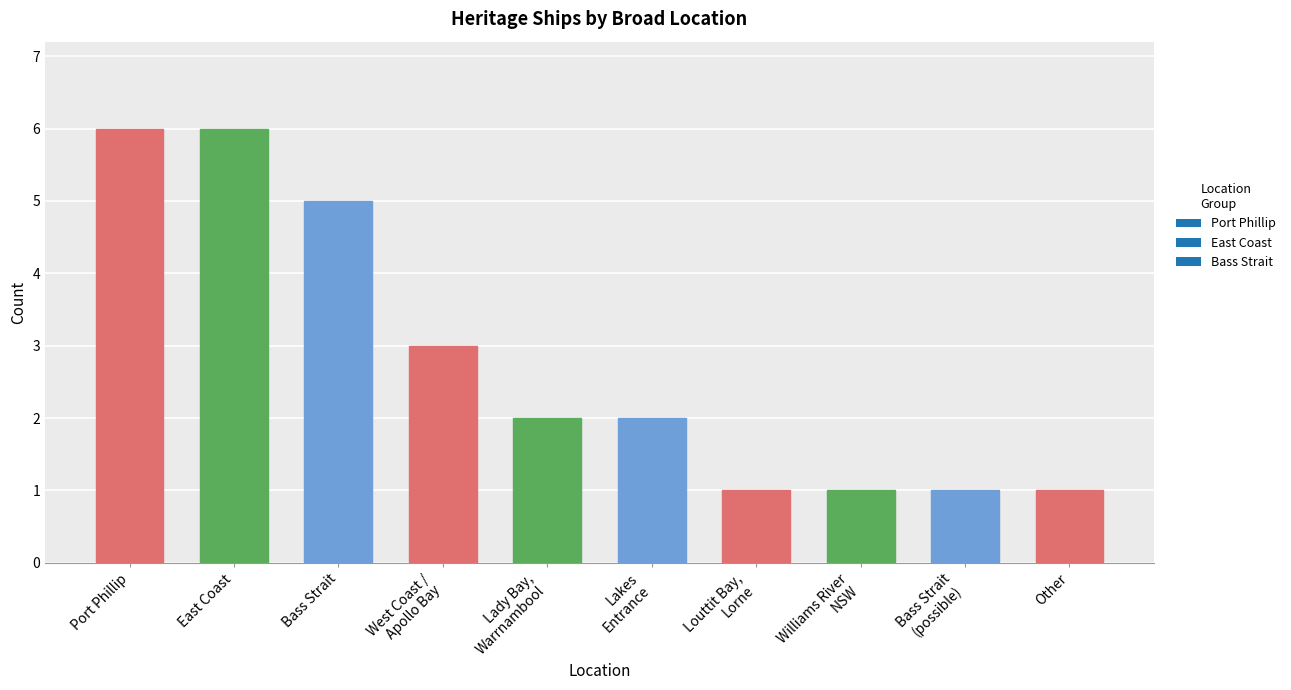

Is it true that the value at Bass Strait is 5?

True